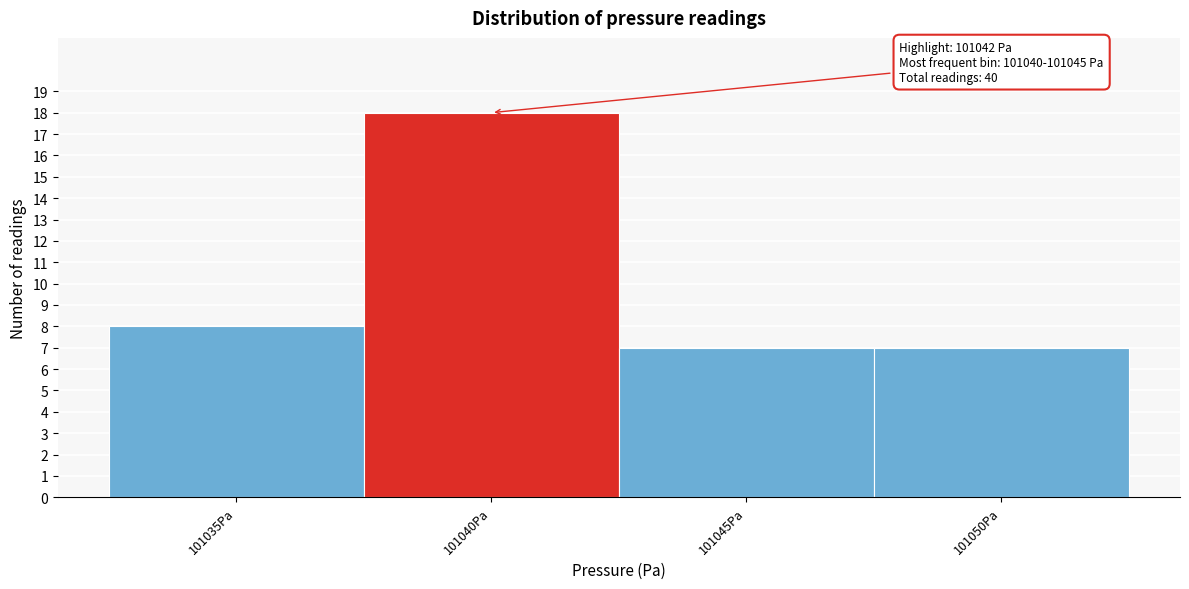

Reading right to left, list all the values displayed in this chart.

7	7	18	8